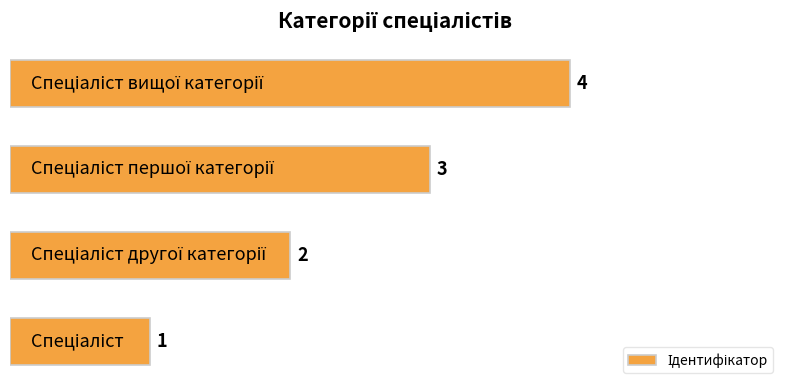

What is the greatest value displayed?

4